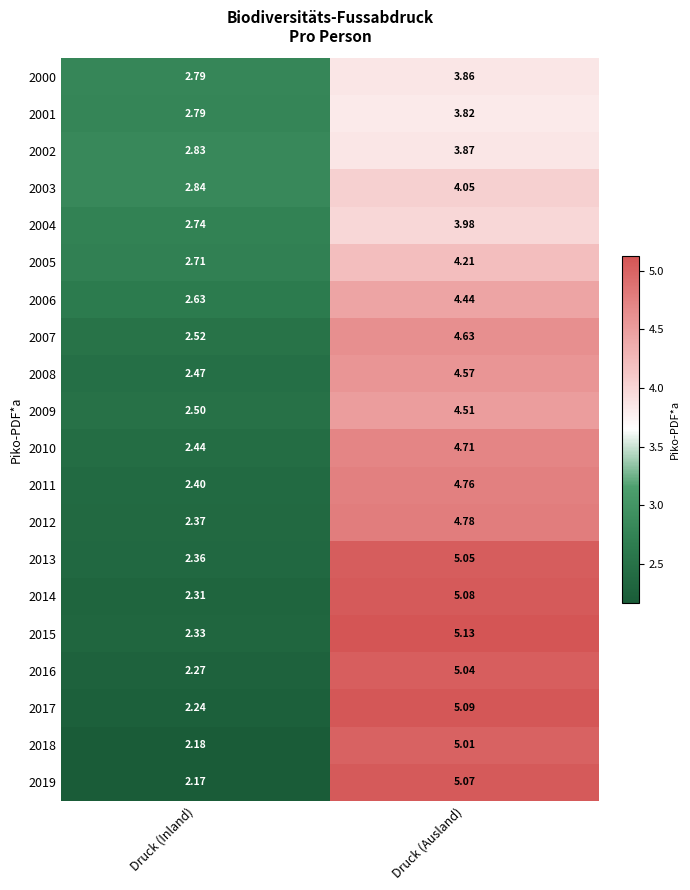

Which series changed the most between Druck (Inland) and Druck (Ausland)?

2019